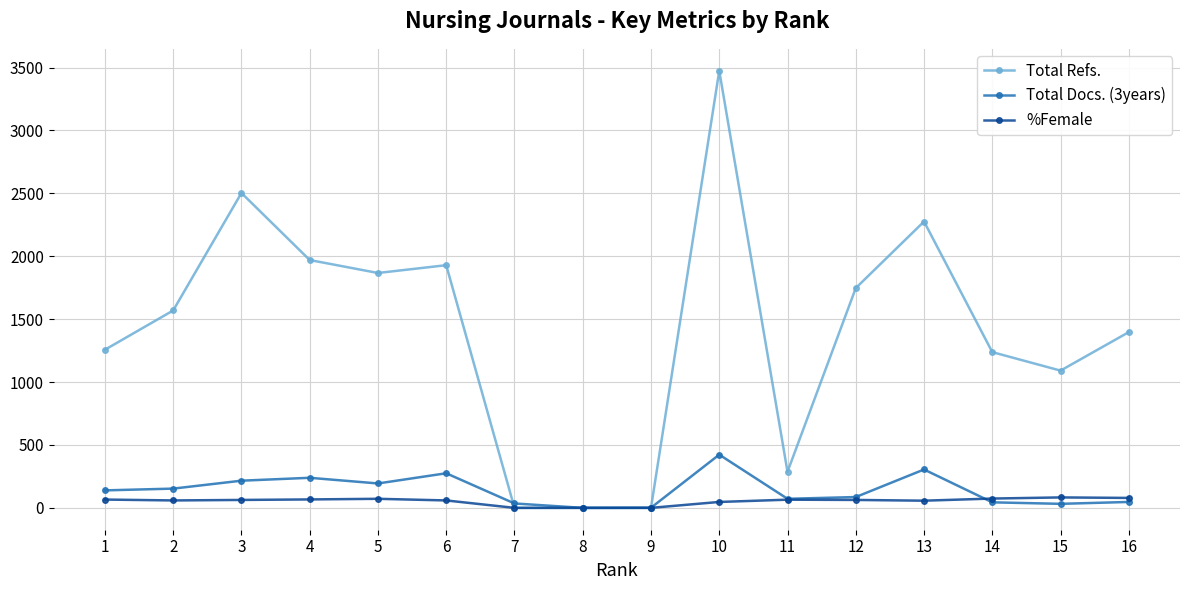

Which series changed the most between 3 and 16?

Total Refs.